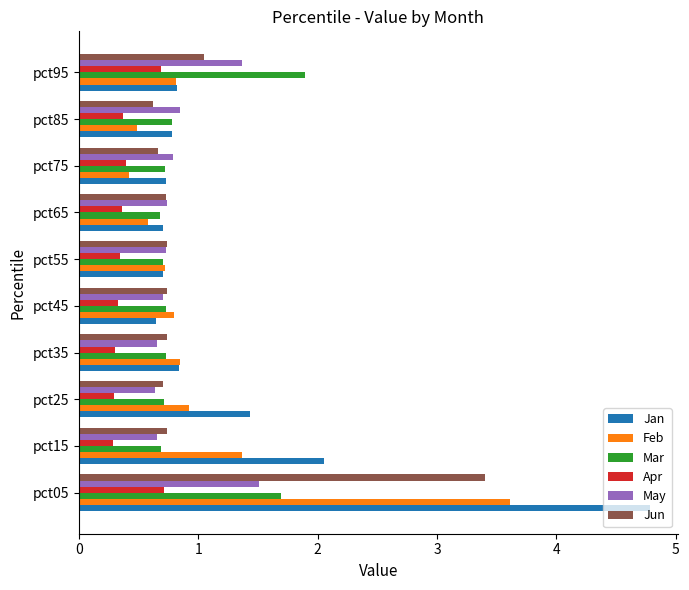

How many Mar values are between 0 and 1?

8